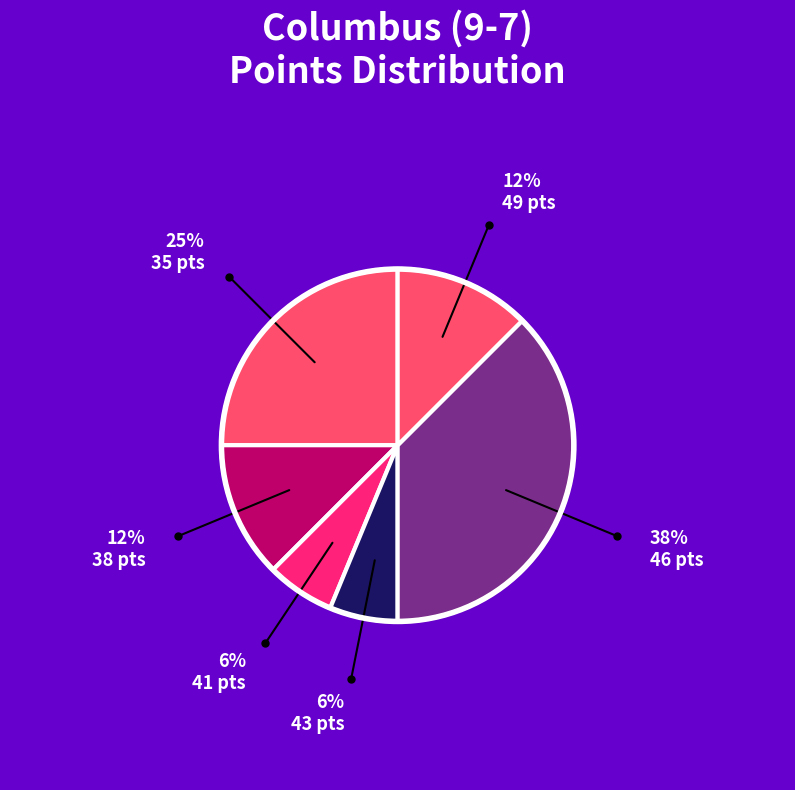

Count the number of slices in the pie.

6